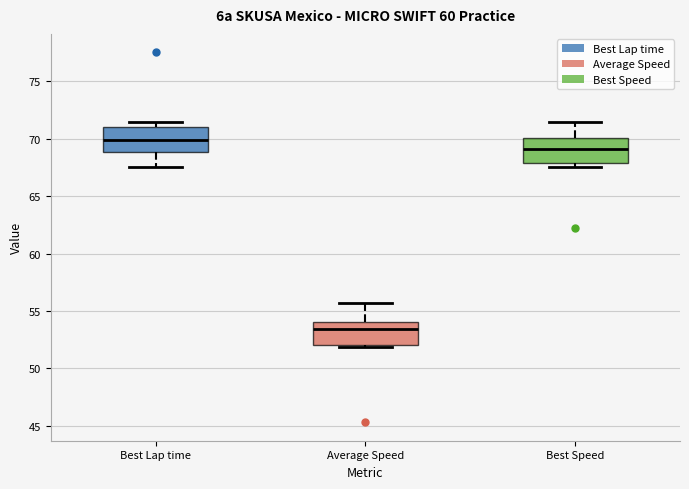

Reading left to right, read every box against the y-axis: the position of its median line, the range the box covers, and the ends of its whiskers. The values are not printed on the chart, so give them approximately, as read against the axis.

Best Lap time: median 70.0, box 69.0 to 71.0, whiskers 67.5 to 71.5
Average Speed: median 53.5, box 52.0 to 54.0, whiskers 52.0 (just below the box's lower edge) to 55.5
Best Speed: median 69.0, box 68.0 to 70.0, whiskers 67.5 to 71.5